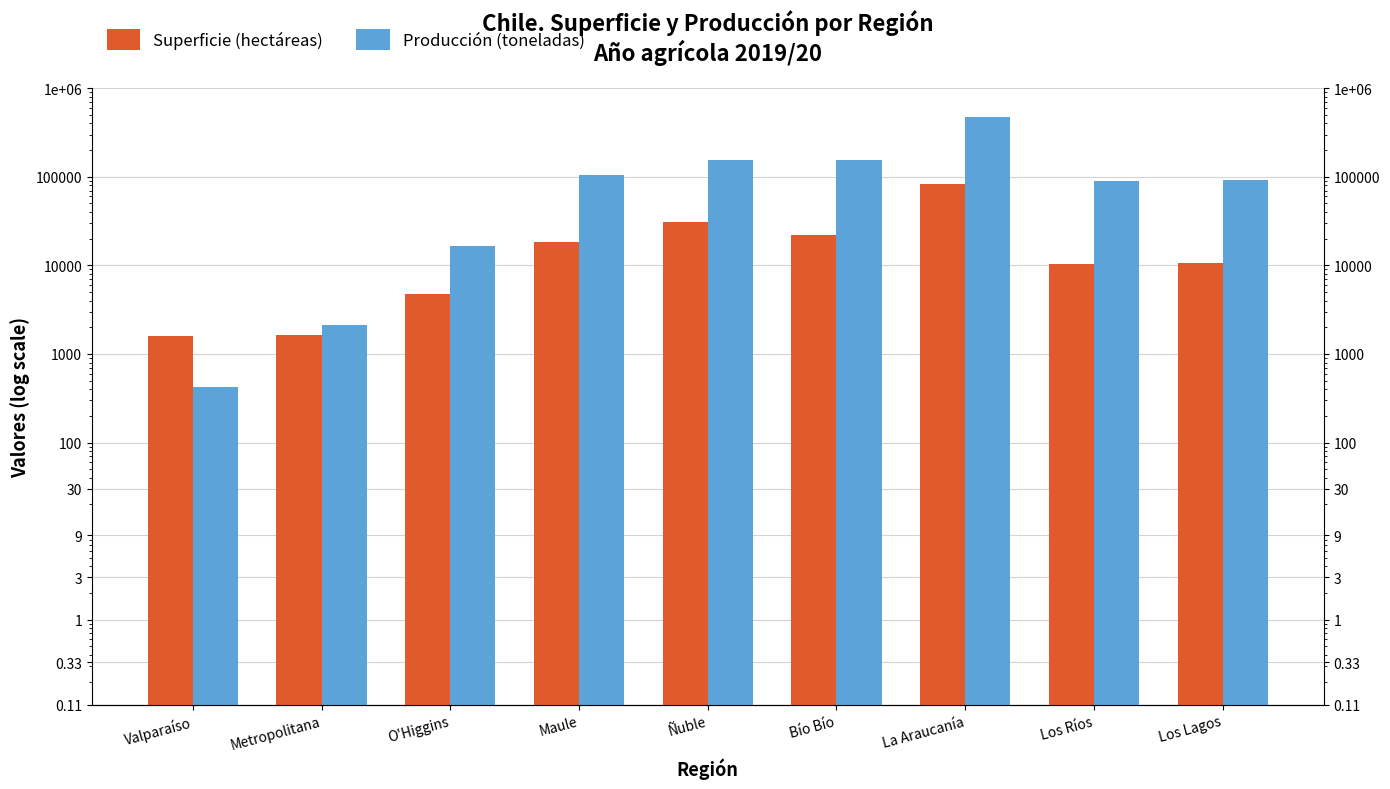

What is the difference between the maximum and minimum values in the Producción (toneladas) series?

474112.0